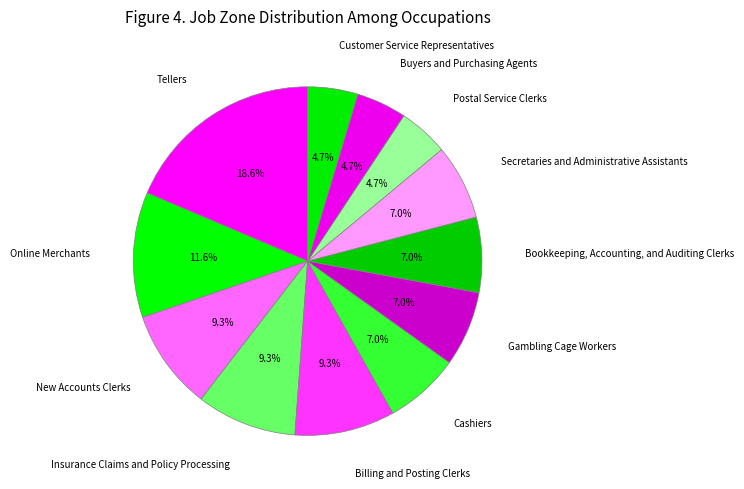

How many slices are in this pie chart?

12